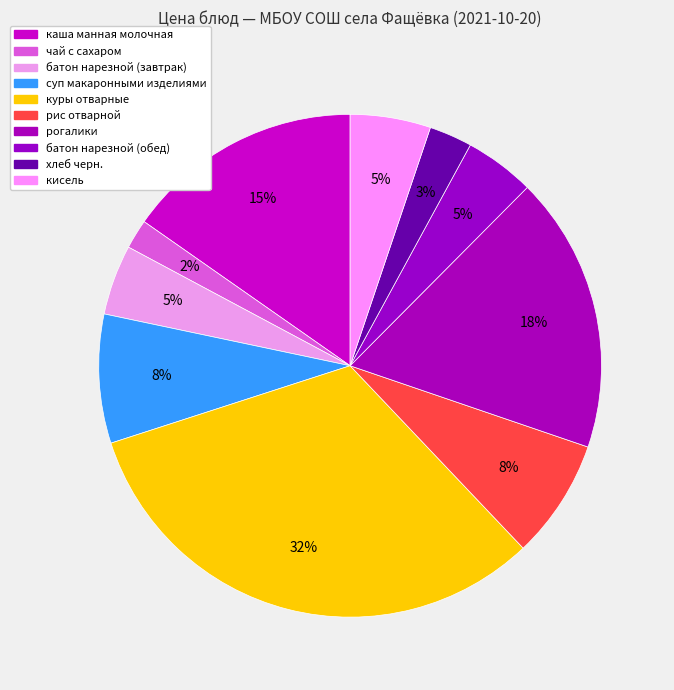

Does any single category account for the majority?

No